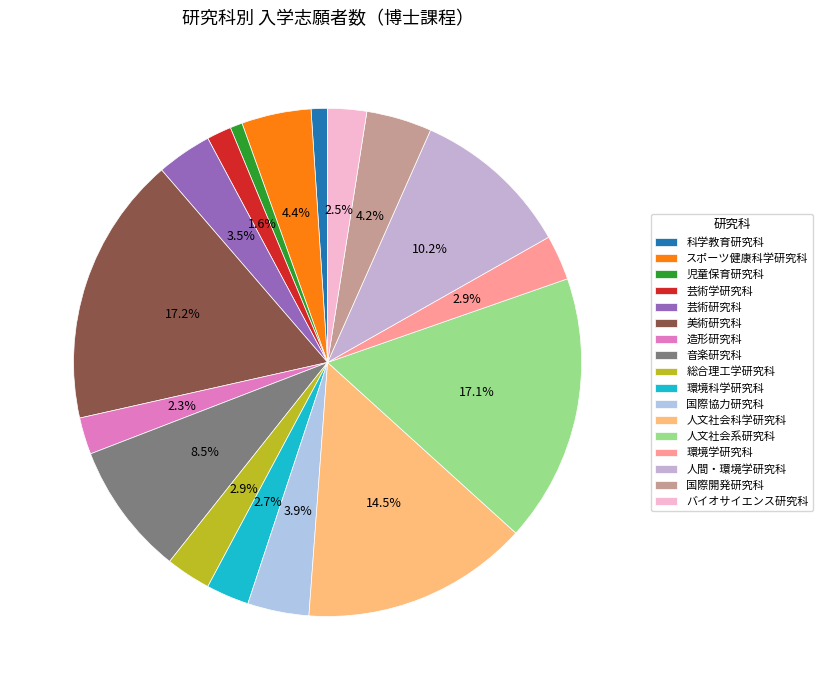

What is the smallest slice in the pie chart?

児童保育研究科